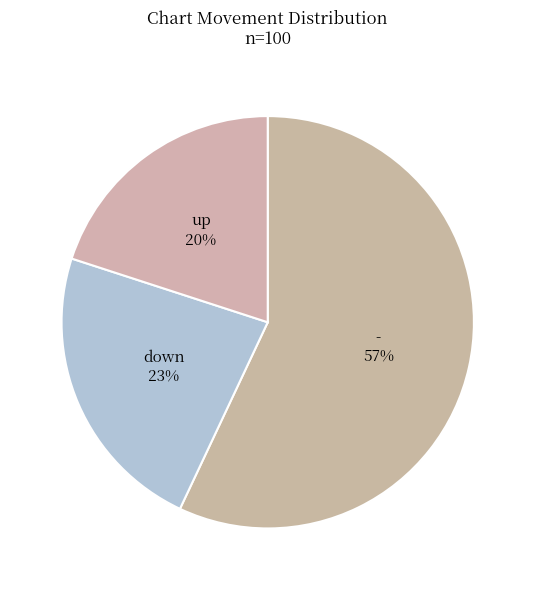

Which category has the biggest portion of the pie?

-